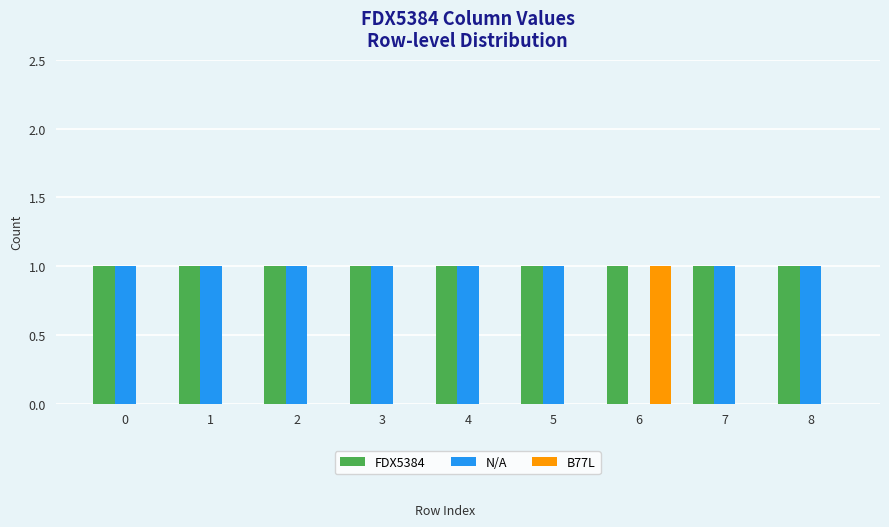

How many categories are shown in the chart?

9